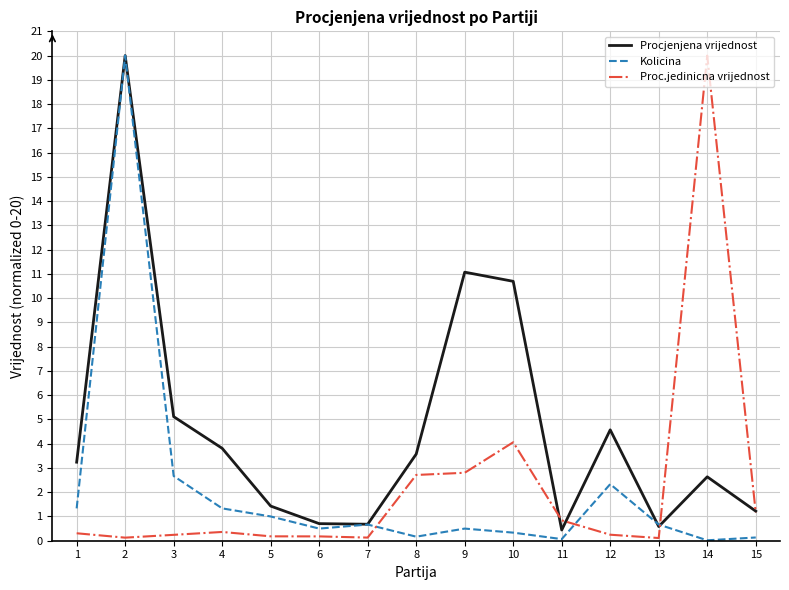

What is the maximum value shown in the chart?

20.0